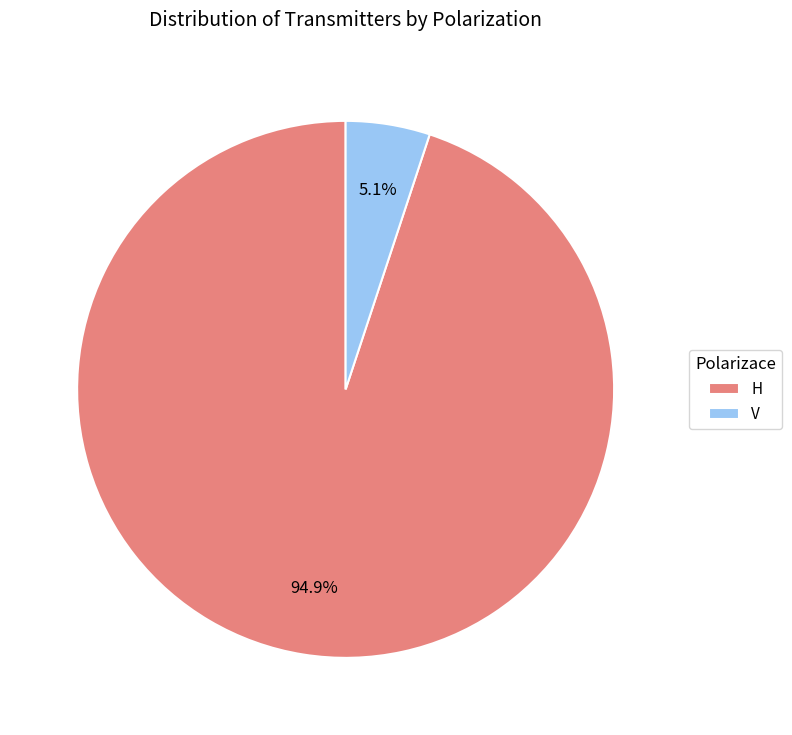

Which slice is the smallest?

V